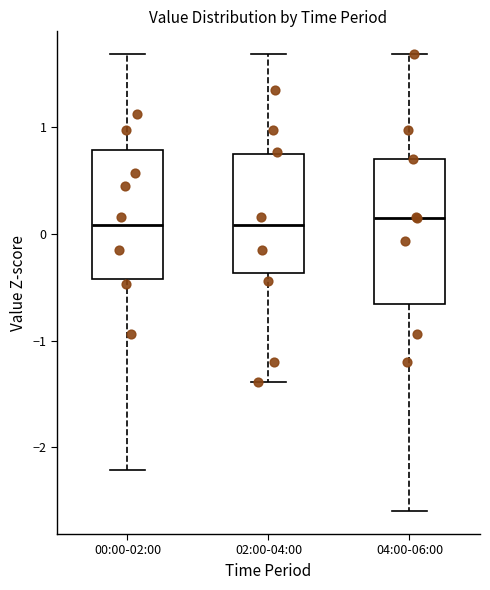

Reading left to right, transcribe this box plot: for each box, give where its median line is, the range the box spans, and where its two whiskers end, as read against the y-axis. The values are not printed on the chart, so give them approximately, as read against the axis.

00:00-02:00: median 0.1, box -0.4 to 0.8, whiskers -2.2 to 1.7
02:00-04:00: median 0.1, box -0.4 to 0.8, whiskers -1.4 to 1.7
04:00-06:00: median 0.1, box -0.7 to 0.7, whiskers -2.6 to 1.7